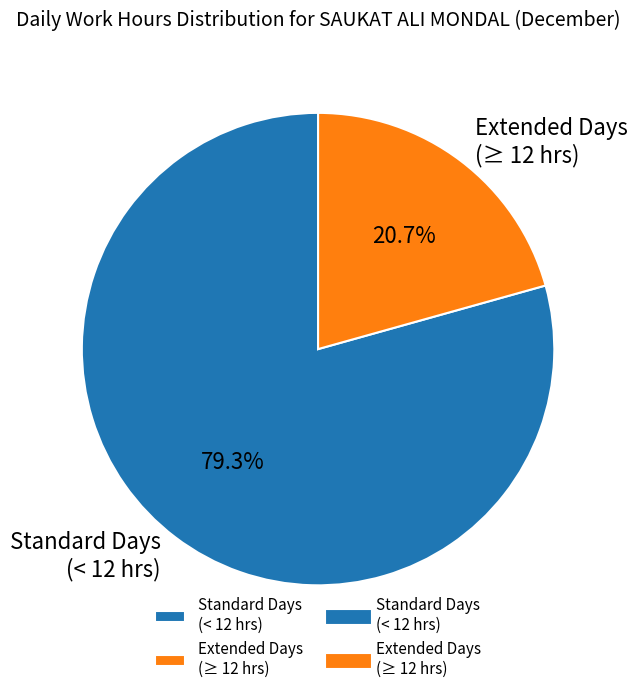

Does Extended Days (≥ 12 hrs) account for over 50% of the chart?

No